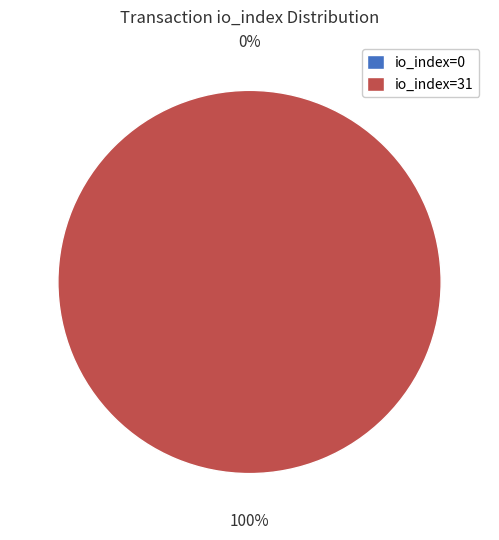

Is io_index=31 the majority of the pie?

Yes